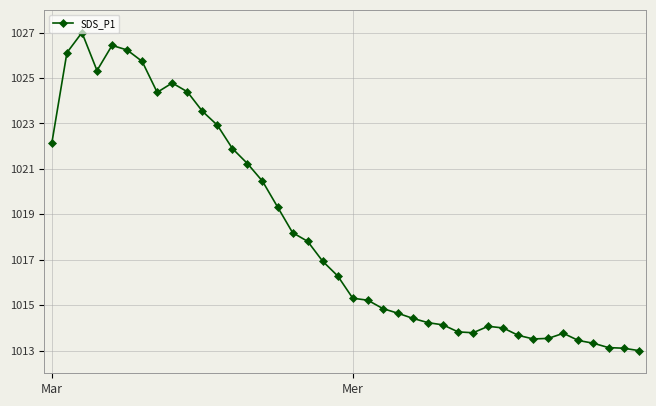

What is the smallest value displayed?

1013.0